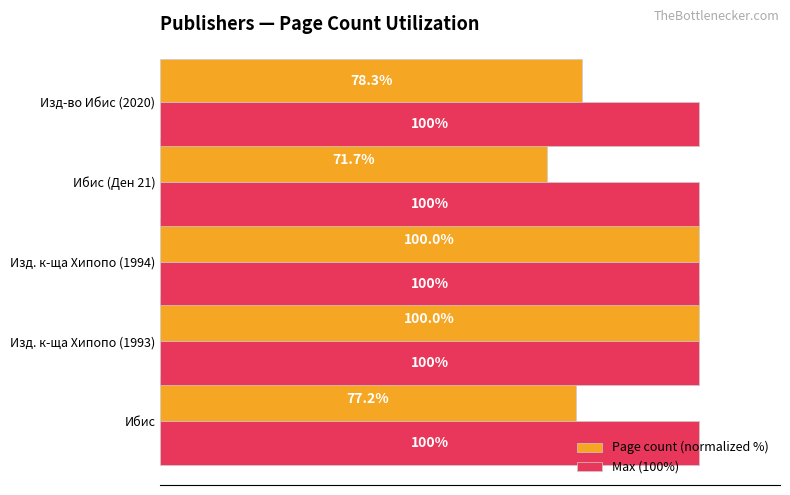

Between Изд. к-ща Хипопо (1994) and Ибис (Ден 21), which series saw the biggest shift?

Page count (normalized %)